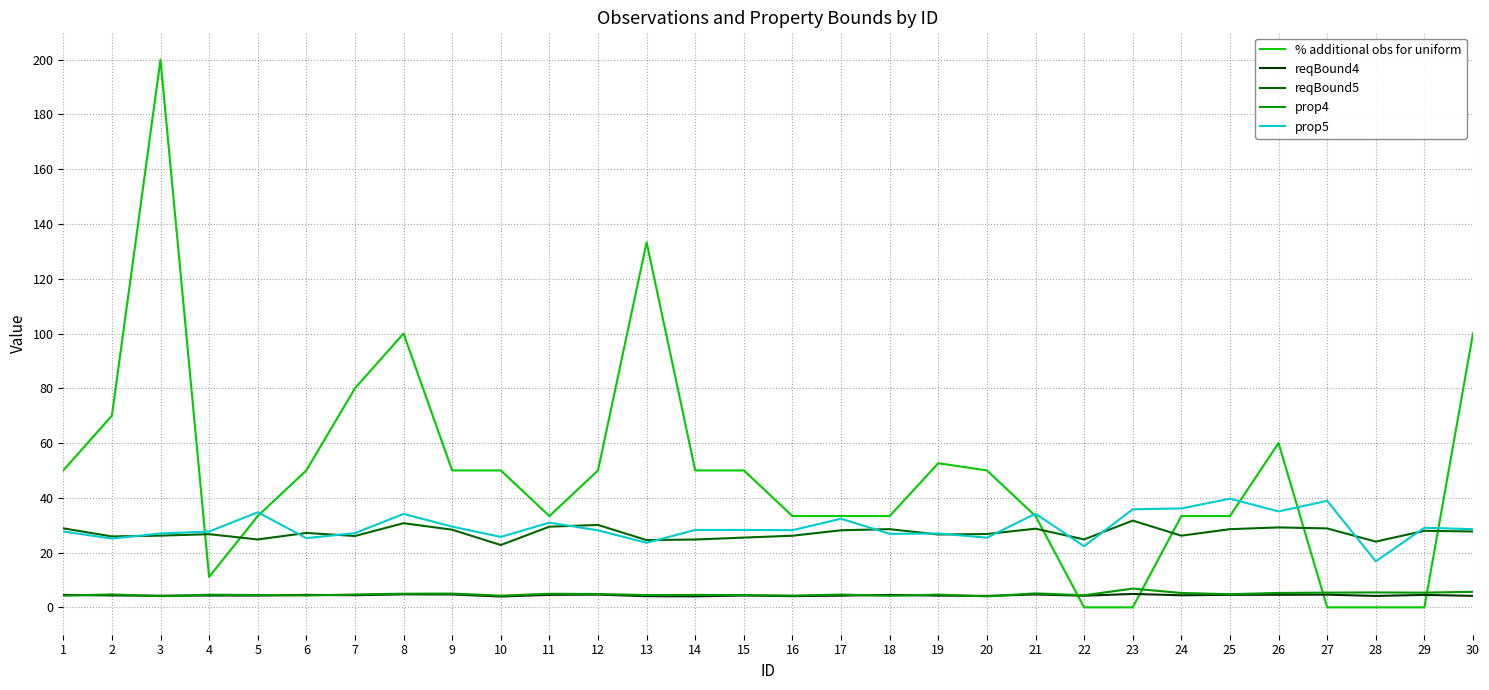

Which category has the highest value across all series?

3